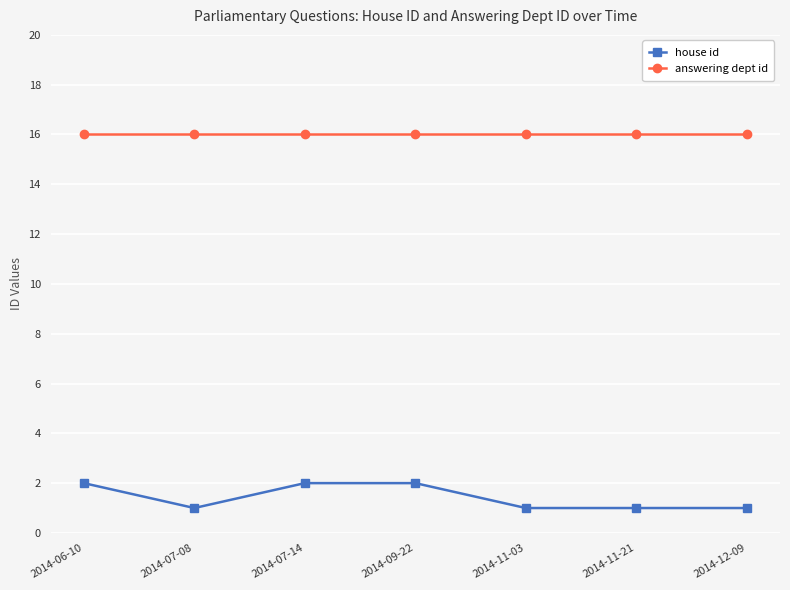

What is the sum of the answering dept id values at 2014-11-21 and 2014-11-03?

32